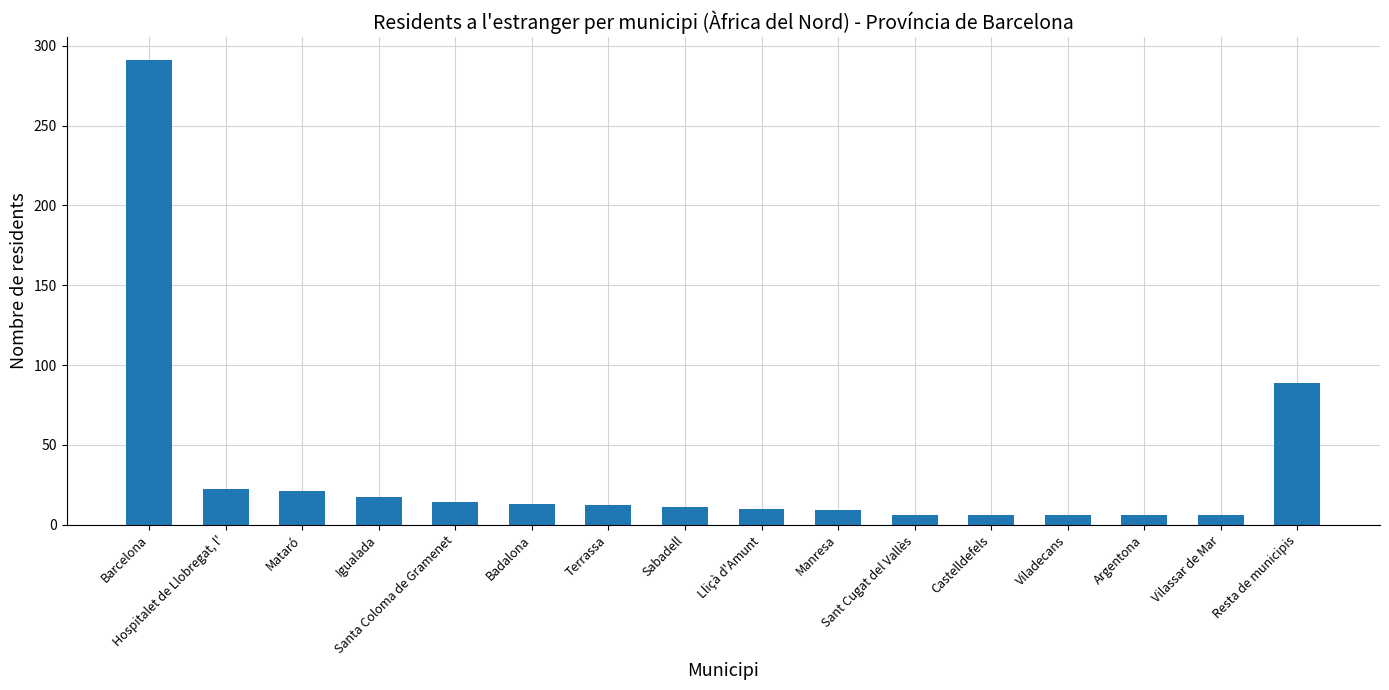

What is the sum of the values at Terrassa and Santa Coloma de Gramenet?

26